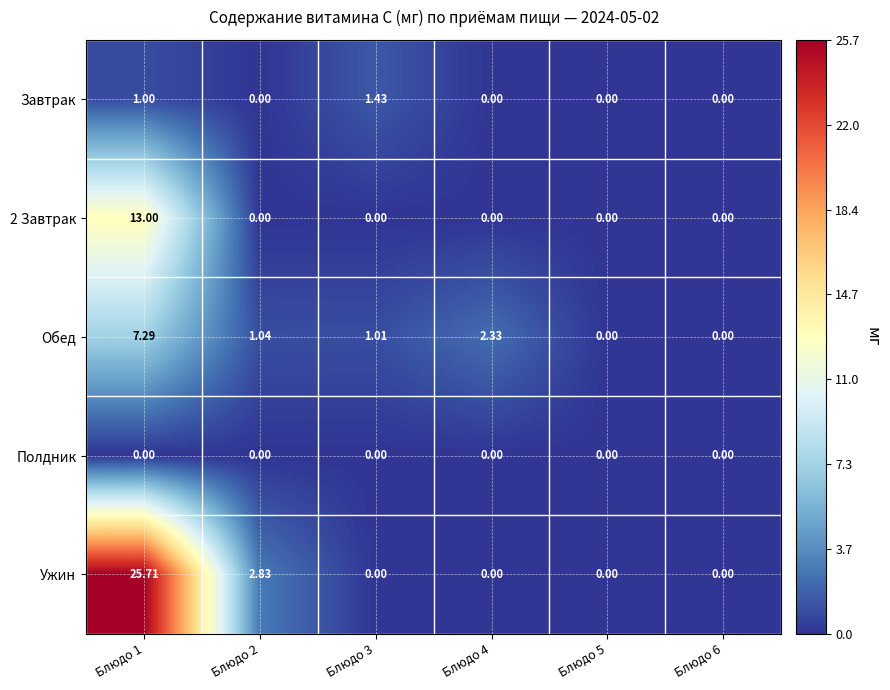

Between Блюдо 2 and Блюдо 3, which series saw the biggest shift?

Ужин